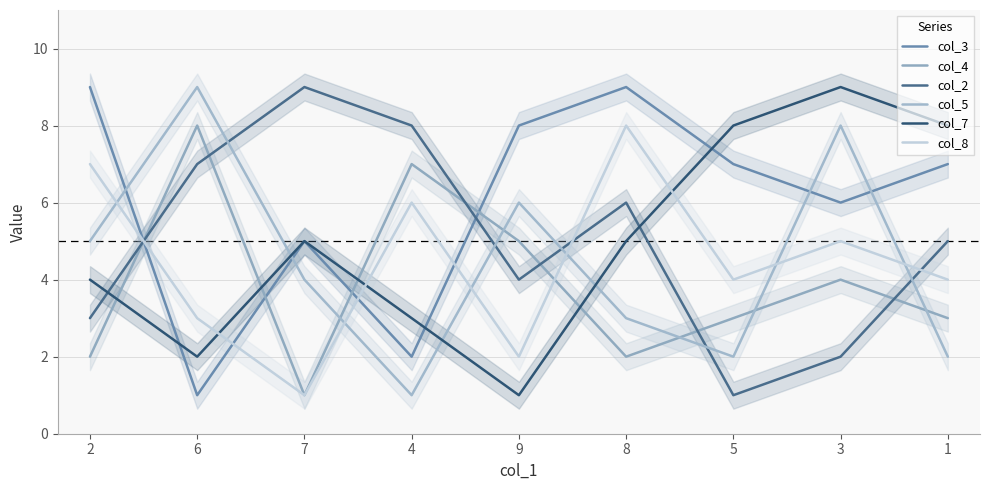

Reading left to right, extract all data points from this chart.

col_3: 9	1	5	2	8	9	7	6	7
col_4: 2	8	1	7	5	2	3	4	3
col_2: 3	7	9	8	4	6	1	2	5
col_5: 5	9	4	1	6	3	2	8	2
col_7: 4	2	5	3	1	5	8	9	8
col_8: 7	3	1	6	2	8	4	5	4